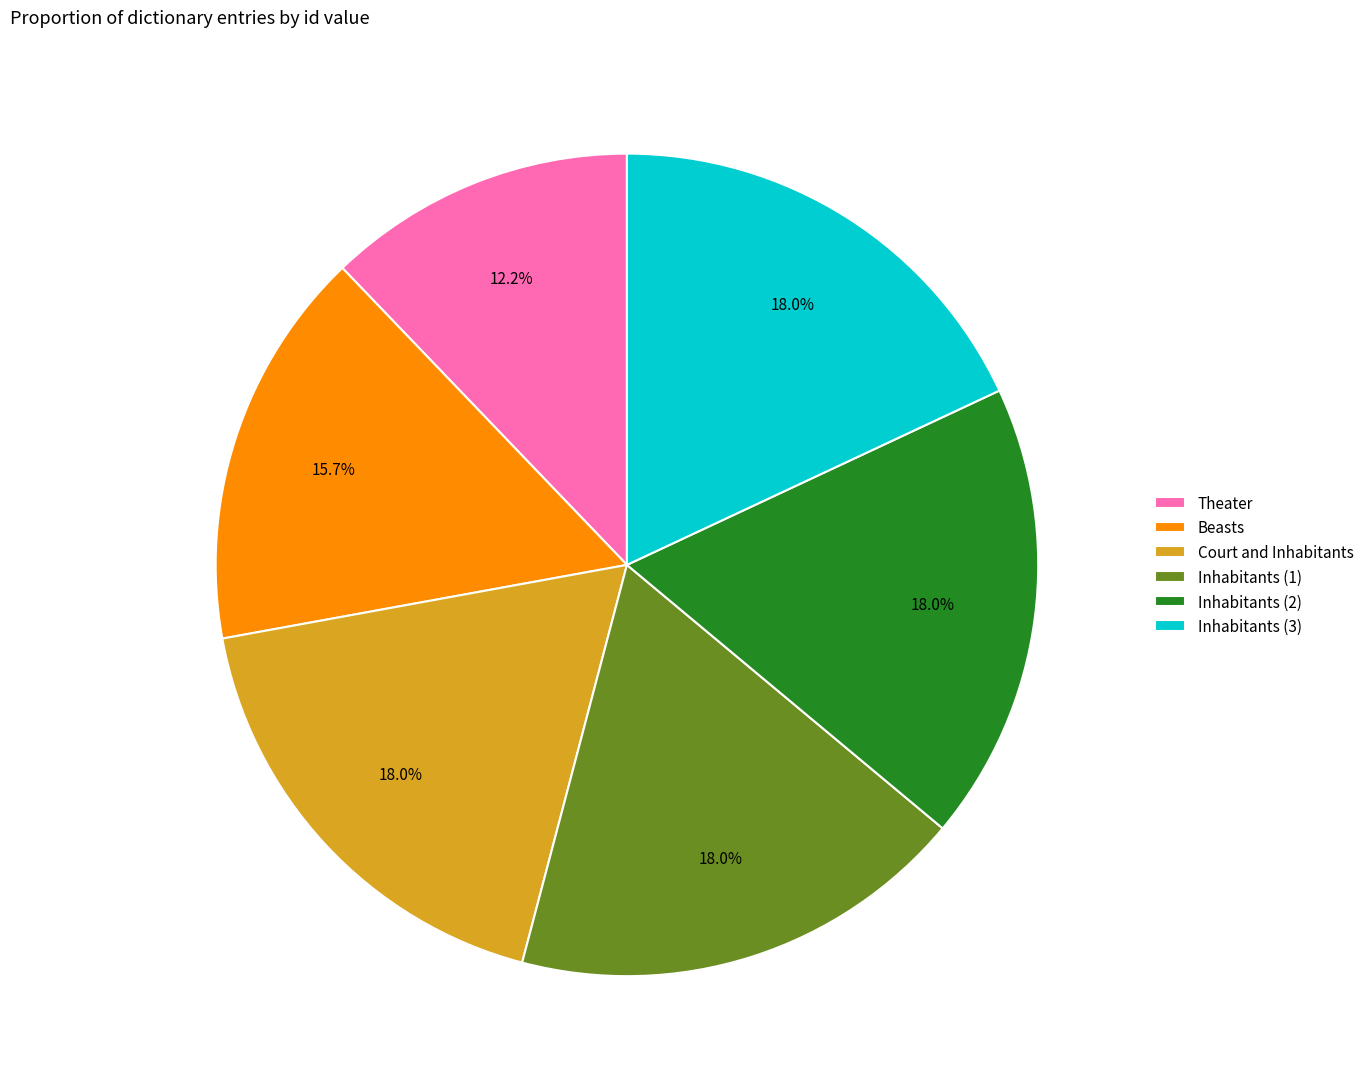

Approximately how many times larger is the value at Inhabitants (1) compared to Inhabitants (3)?

1.0